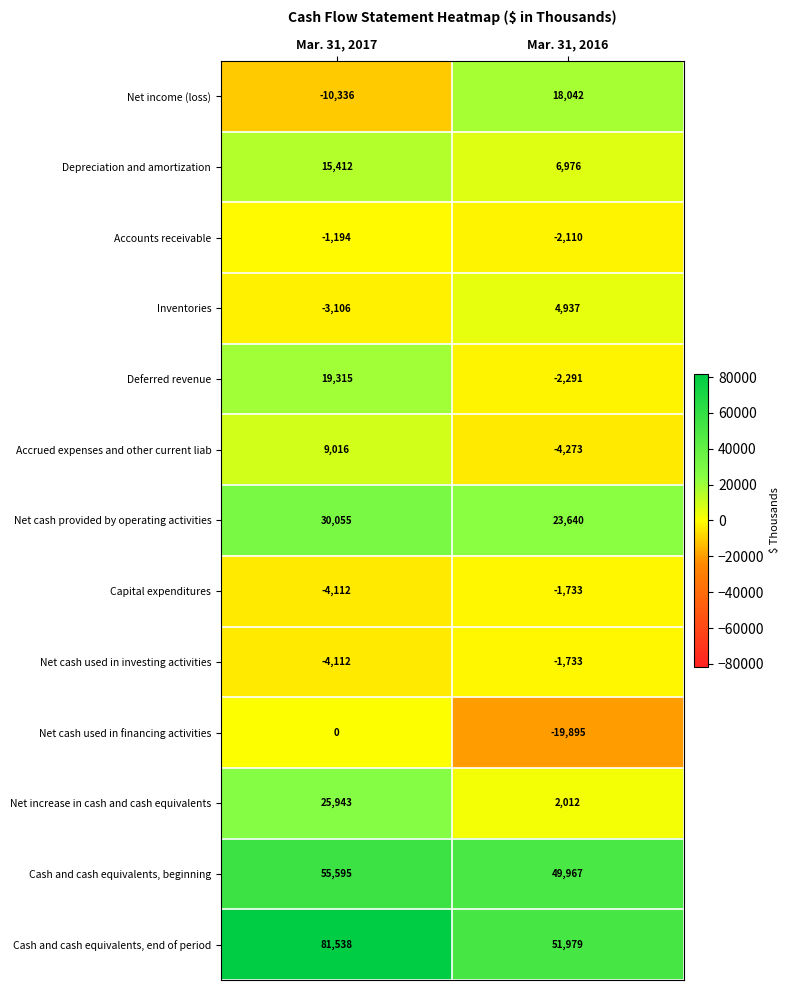

What is the sum of the Cash and cash equivalents, beginning values at Mar. 31, 2017 and Mar. 31, 2016?

105562